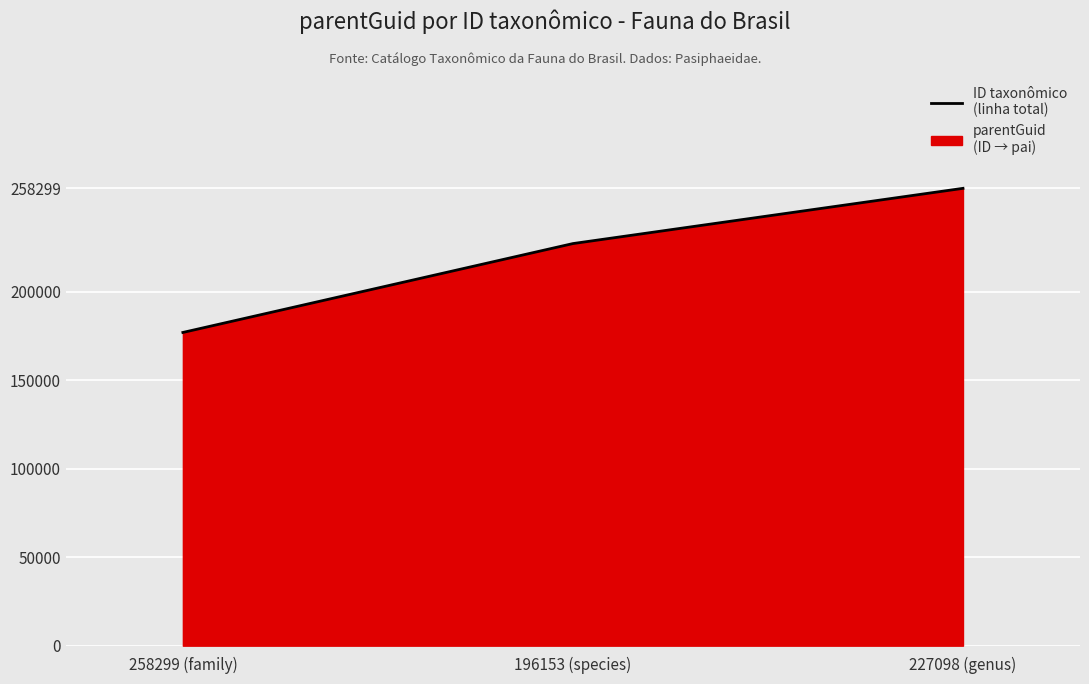

What is the difference between the values at 196153 (species) and 258299 (family)?

50199